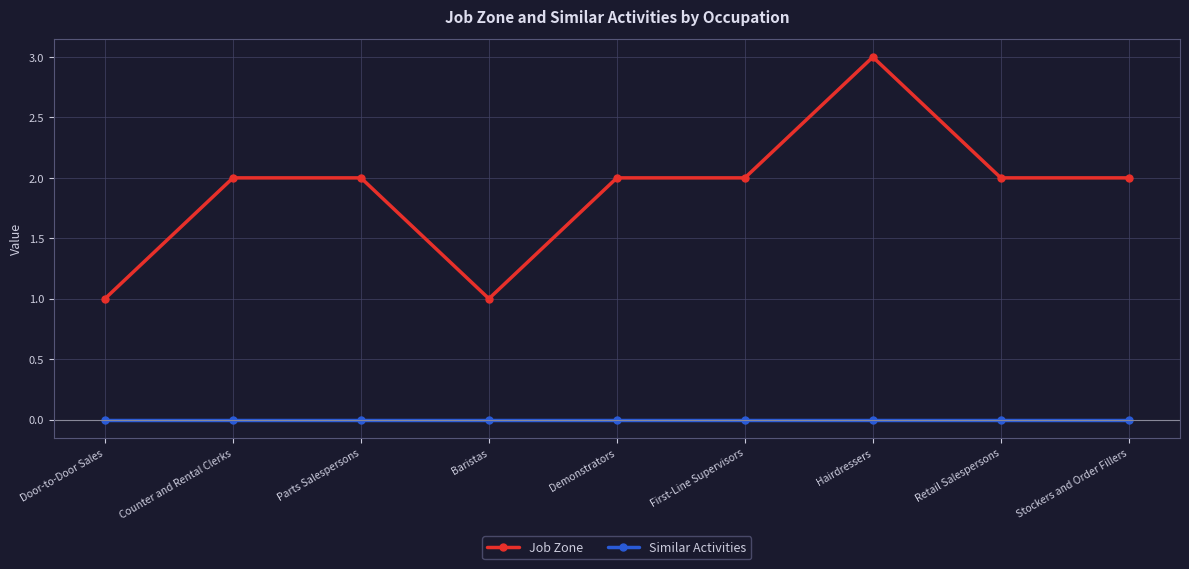

True or false: Job Zone and Similar Activities cross at least once.

False